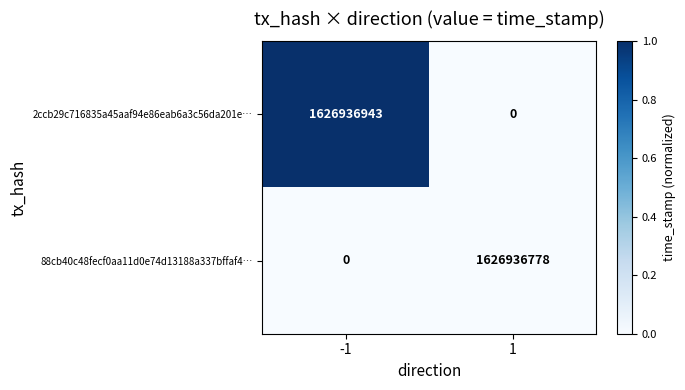

Which series changed the most between -1 and 1?

2ccb29c716835a45aaf94e86eab6a3c56da201e…